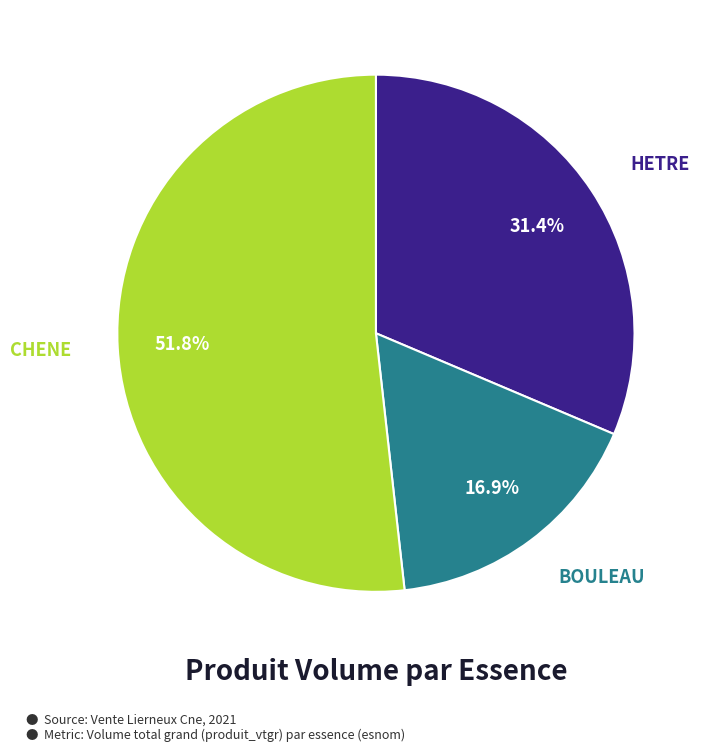

Is it true that BOULEAU is 8% of the pie?

False